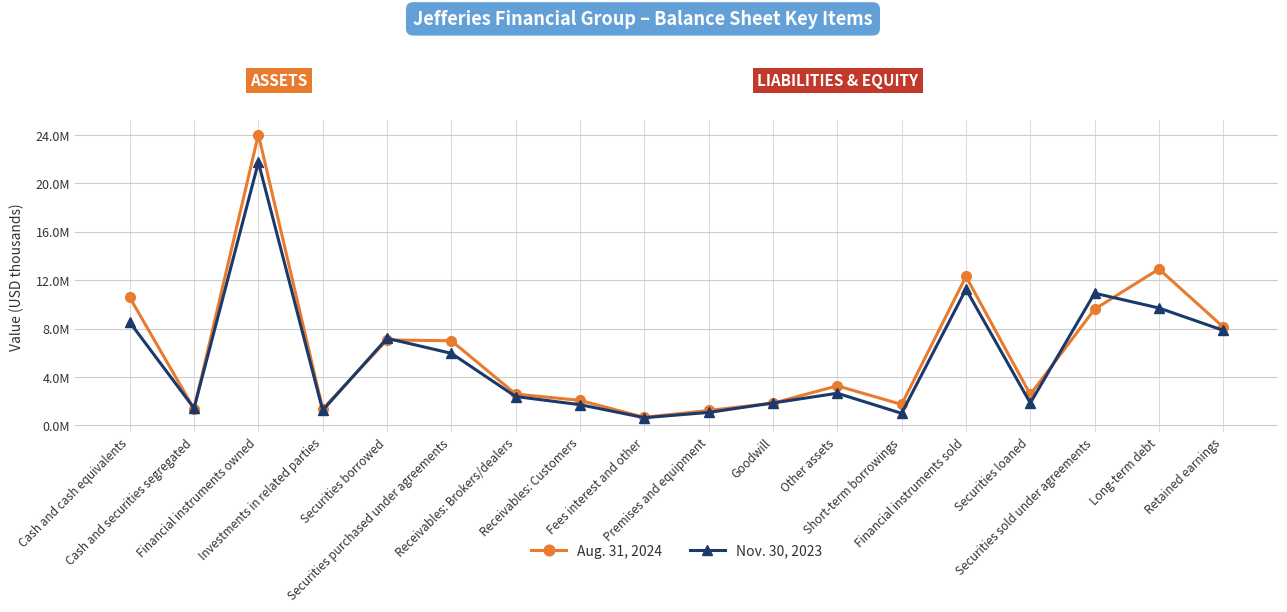

At how many categories does at least one series exceed 23287287?

1